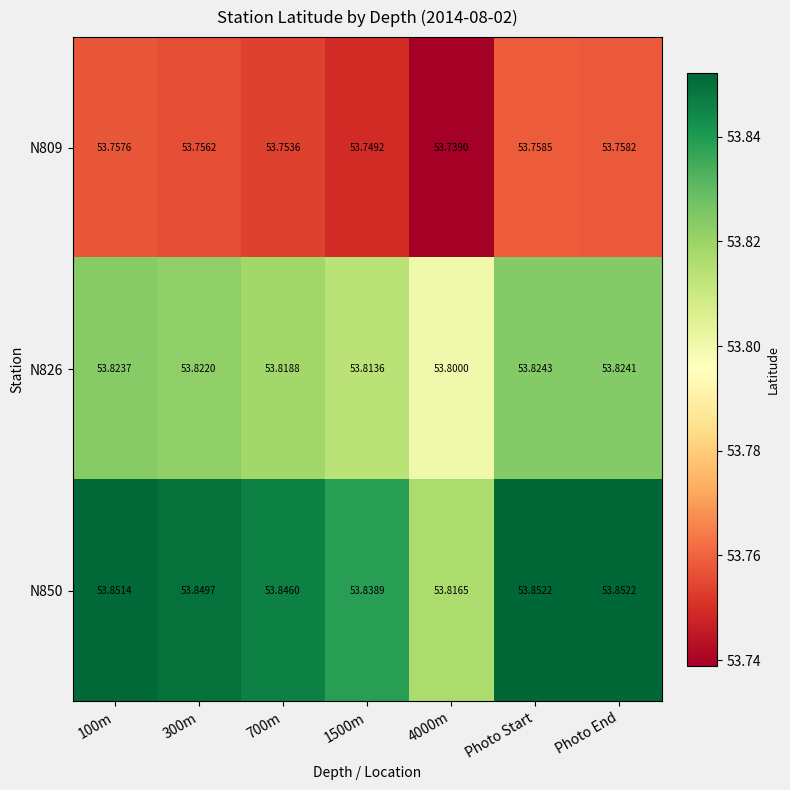

Between 100m and Photo End, which series saw the biggest shift?

N850